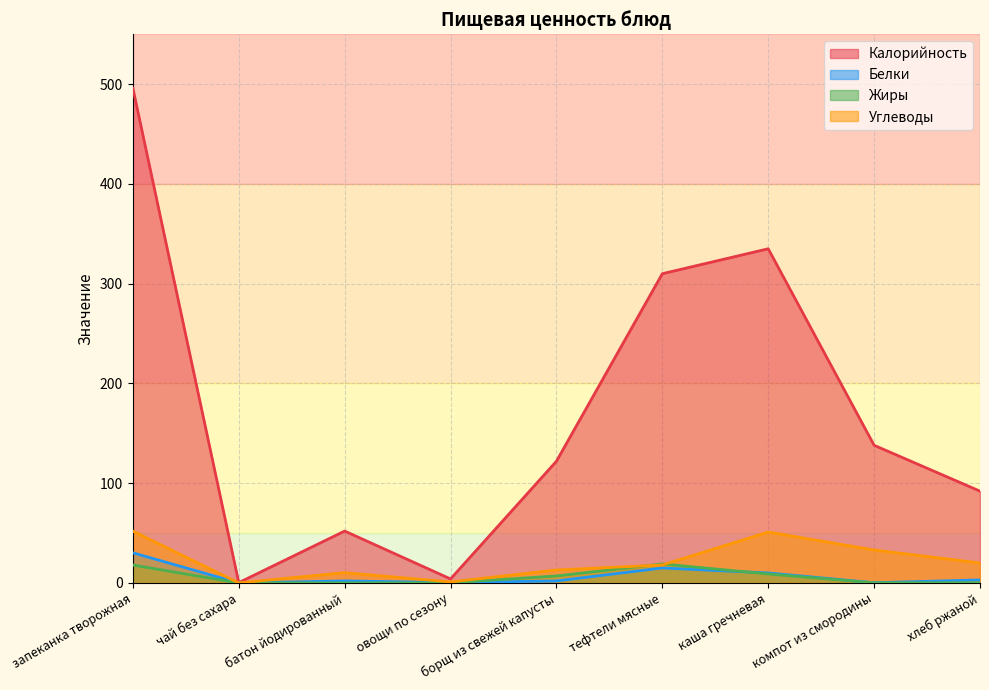

At which label does Калорийность first exceed 122?

запеканка творожная